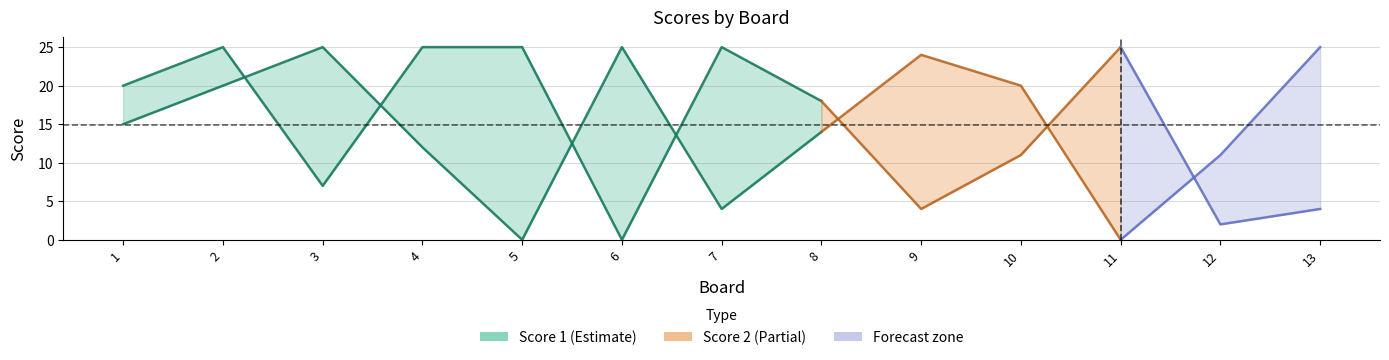

Which series has the largest total across all categories?

Score 1